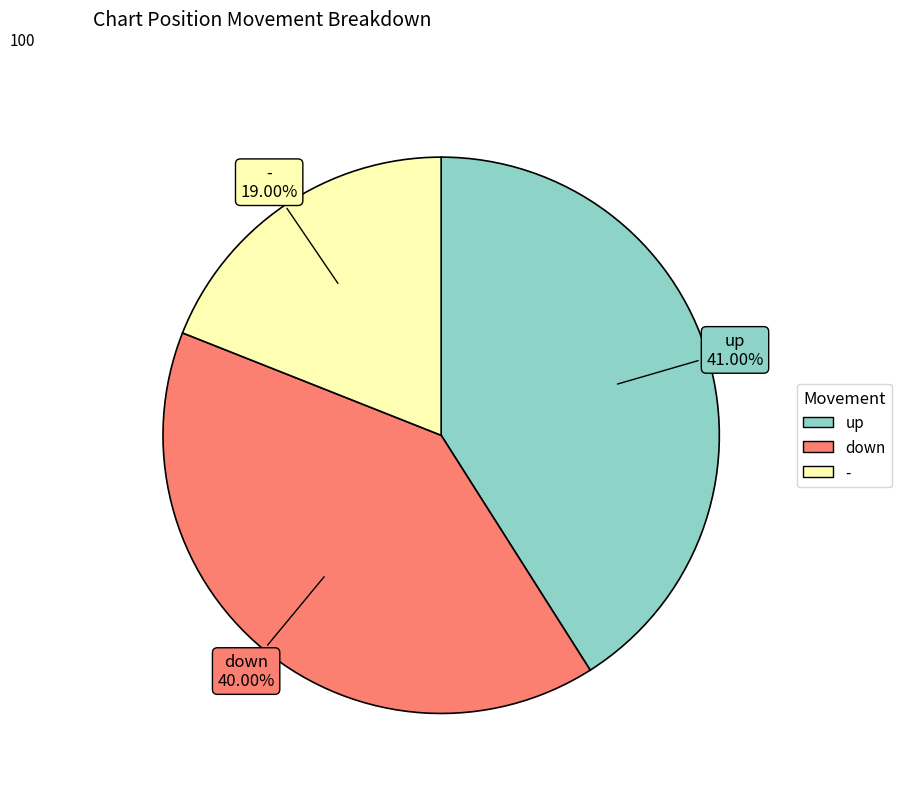

Approximately how many times larger is the value at down compared to up?

1.0